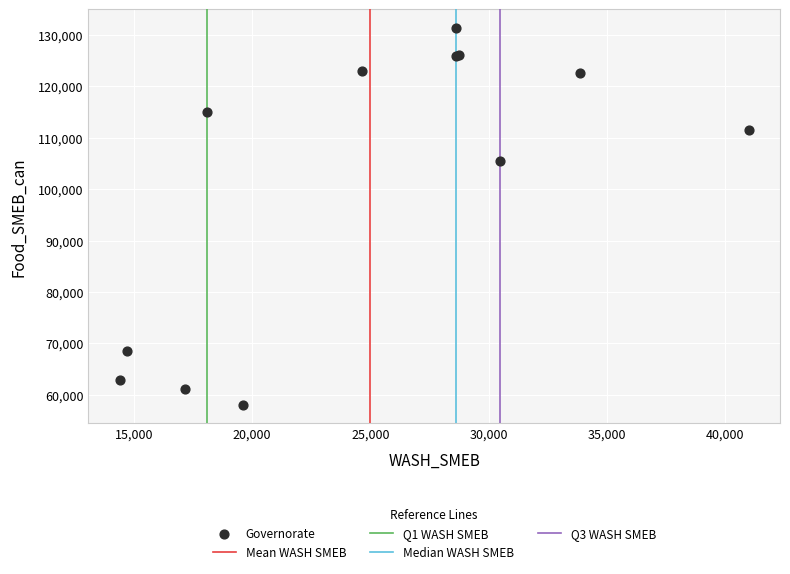

What Y value in the scatter plot is closest to 94702?

105550.0